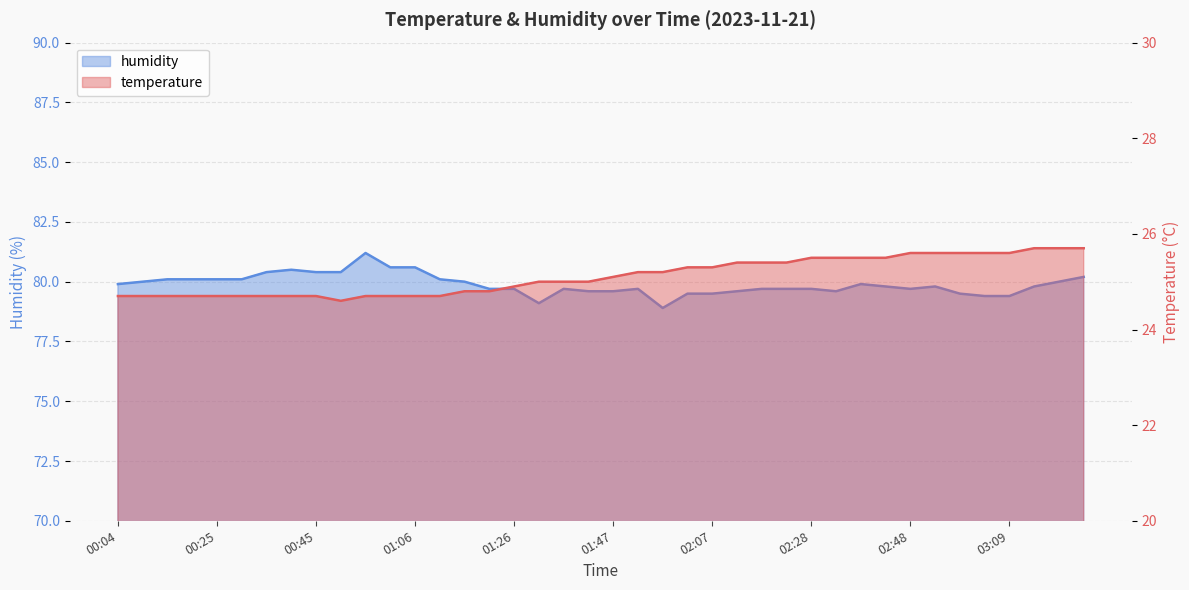

What is the difference between the second highest and minimum values in the temperature series?

1.1